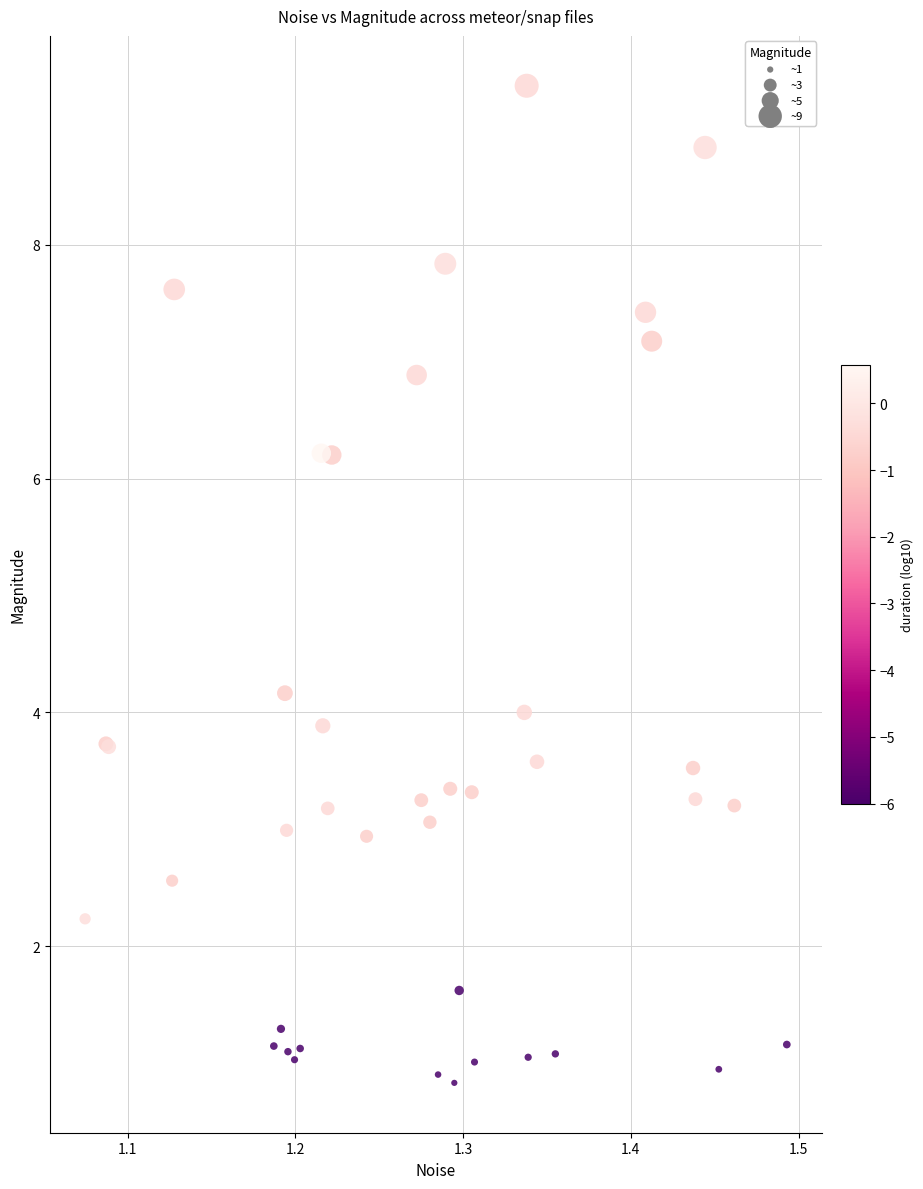

What Y value in the scatter plot is closest to 5?

4.2